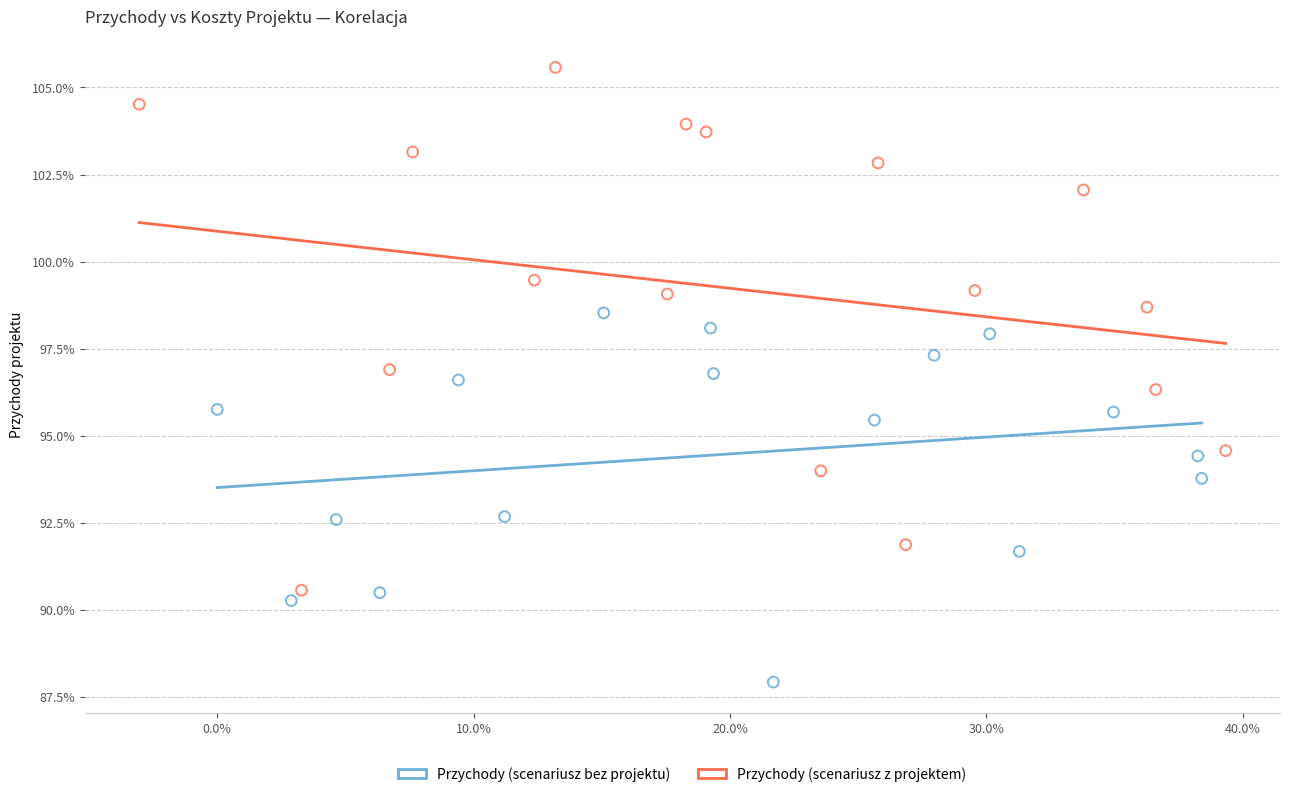

What are all the series names shown in the legend?

Przychody (scenariusz bez projektu), Przychody (scenariusz z projektem)